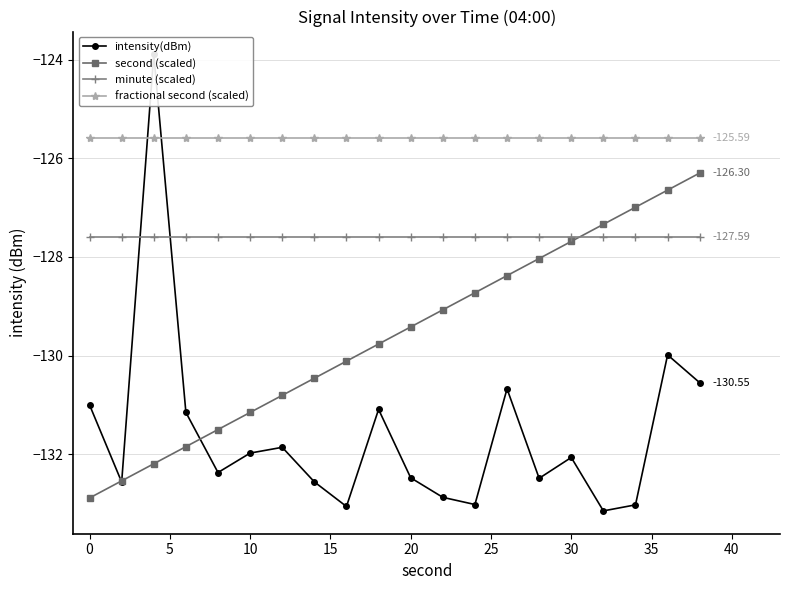

True or false: second (scaled) has more than 2 interior local peaks.

False